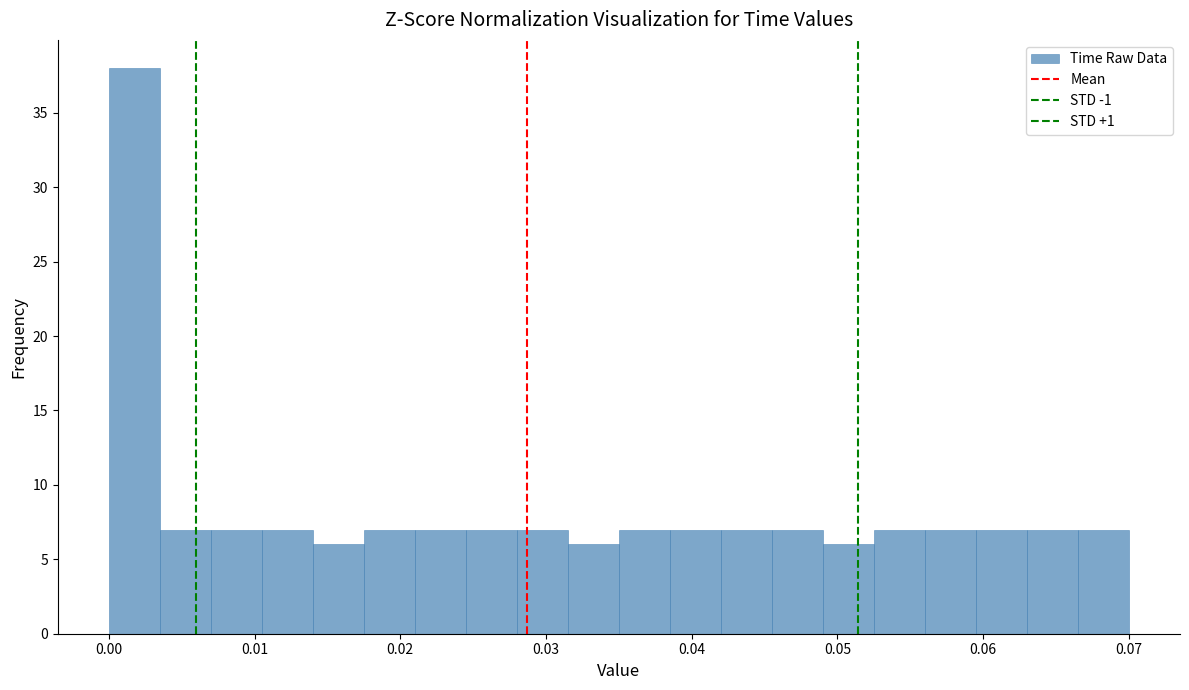

Around what value on the x-axis is the tallest bar? Give the approximate position of its centre, as read against the axis.

0.002